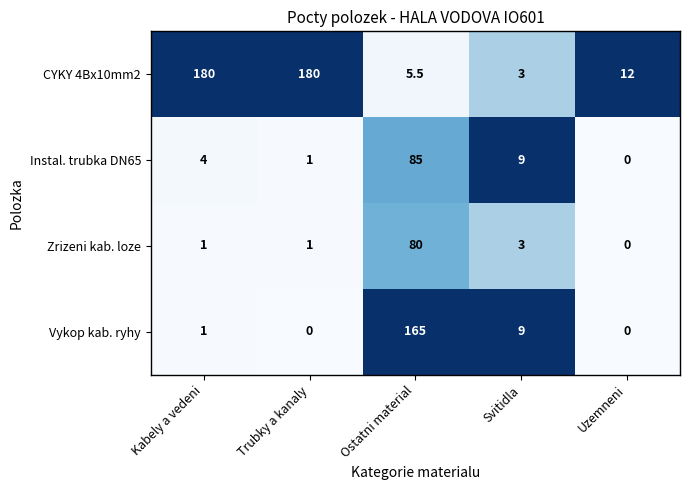

At which label does Instal. trubka DN65 reach its peak?

Ostatni material